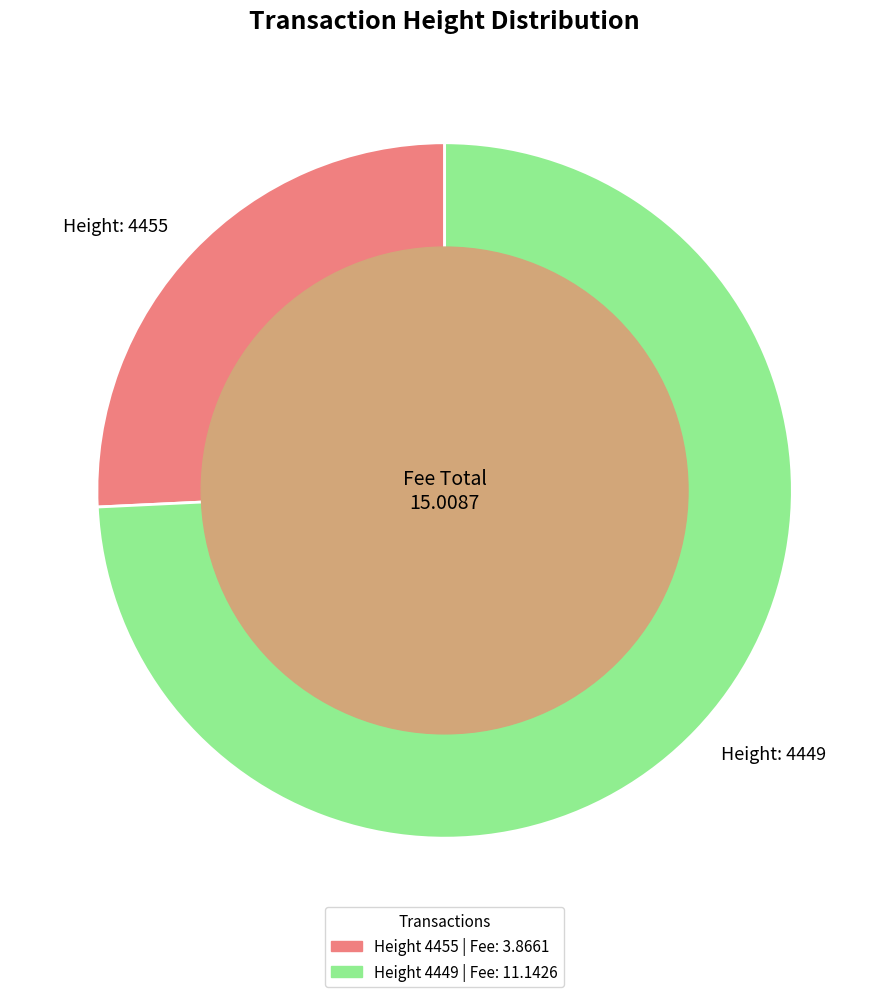

How many slices are in this pie chart?

2